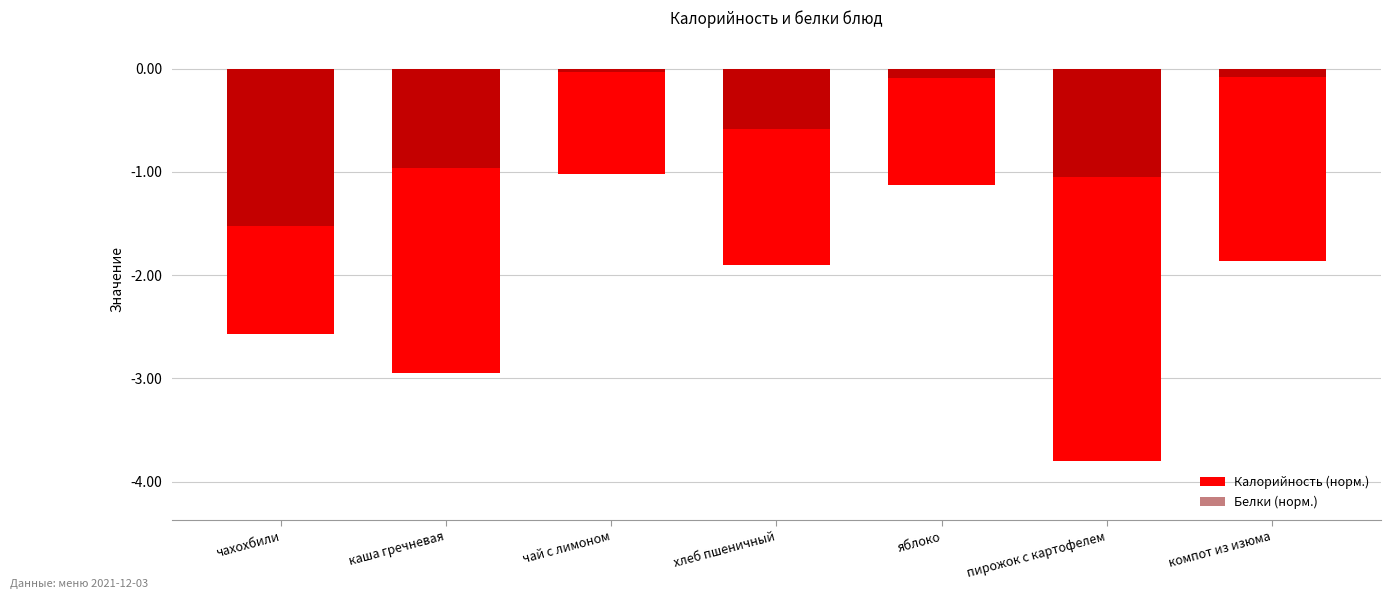

What is the value of the Белки (норм.) bar at the 4th from the left?

-0.6